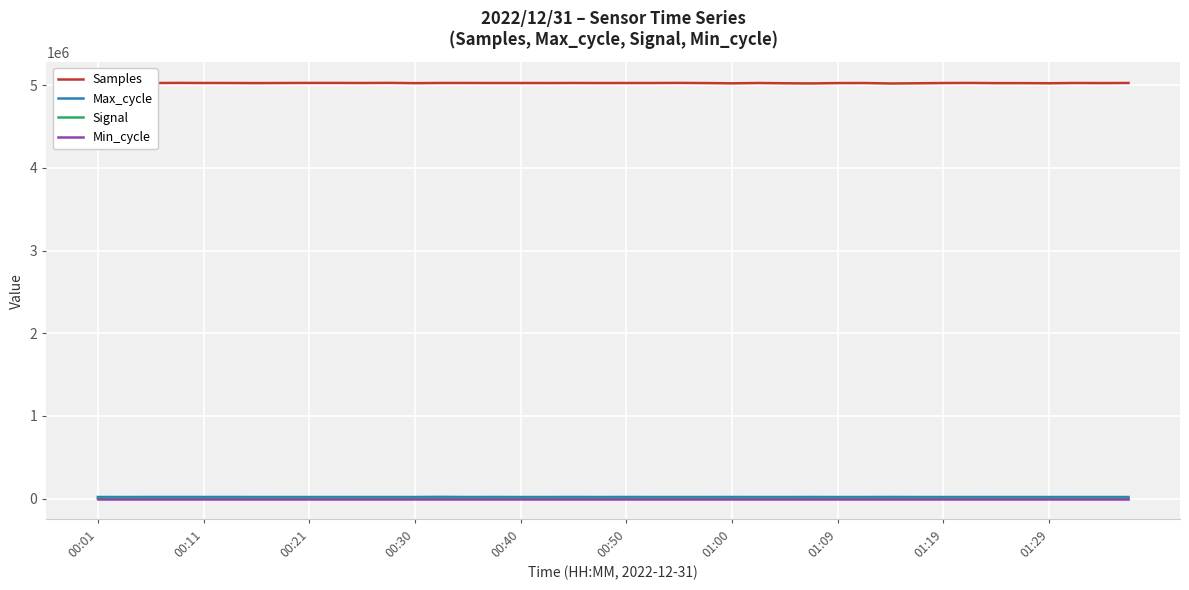

At 37, list the series in order from largest to smallest.

Samples, Max_cycle, Min_cycle, Signal